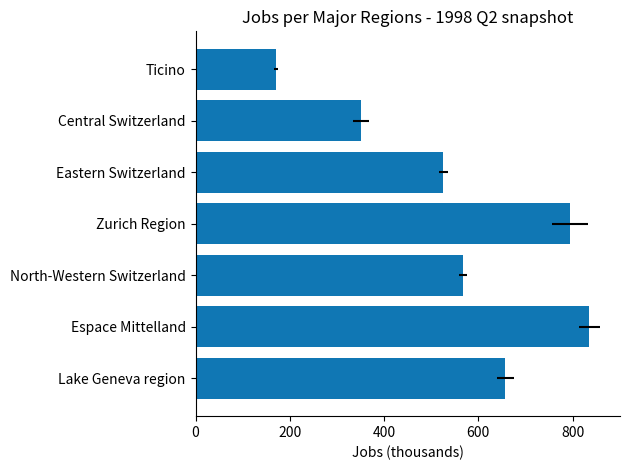

What is the change in value from Lake Geneva region to Ticino?

-485.9